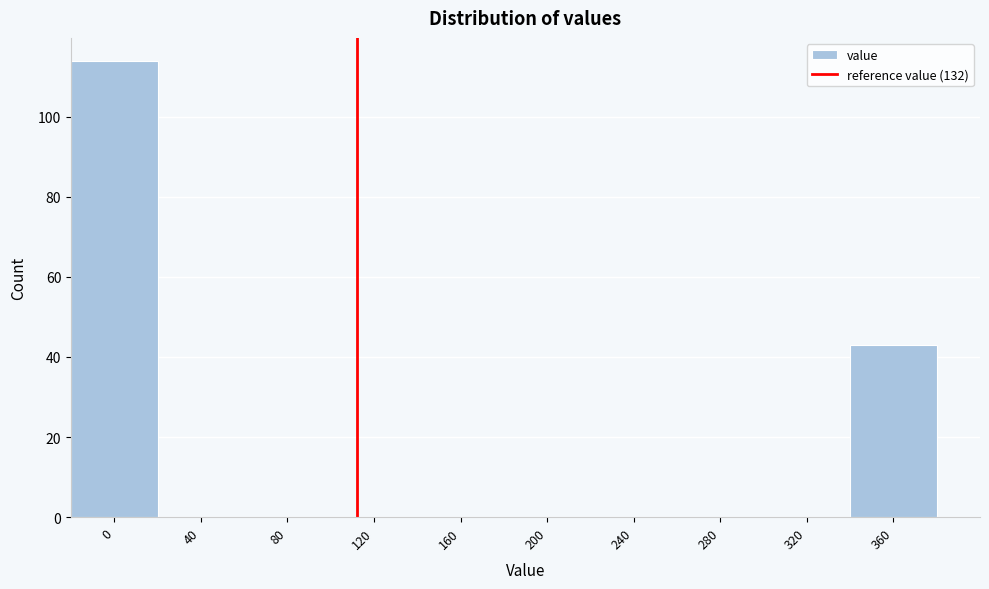

Reading left to right, what are all the values shown in this chart?

0=114	40=0	80=0	120=0	160=0	200=0	240=0	280=0	320=0	360=43